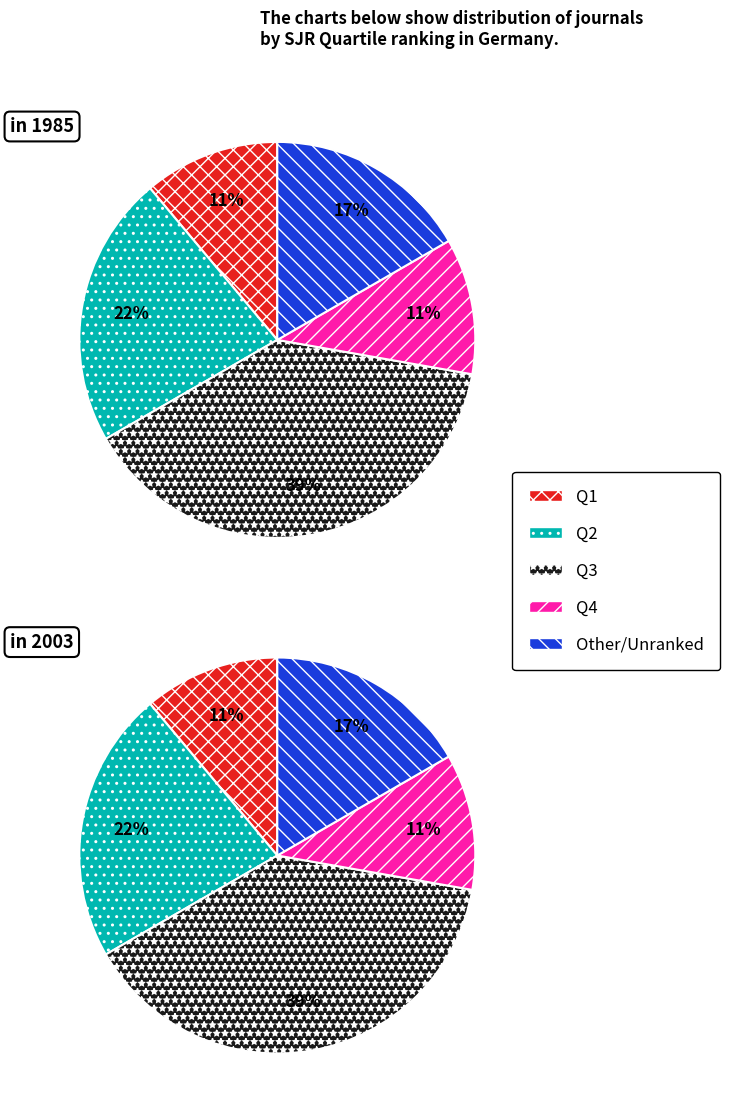

Does 4 represent more than half of the total?

No